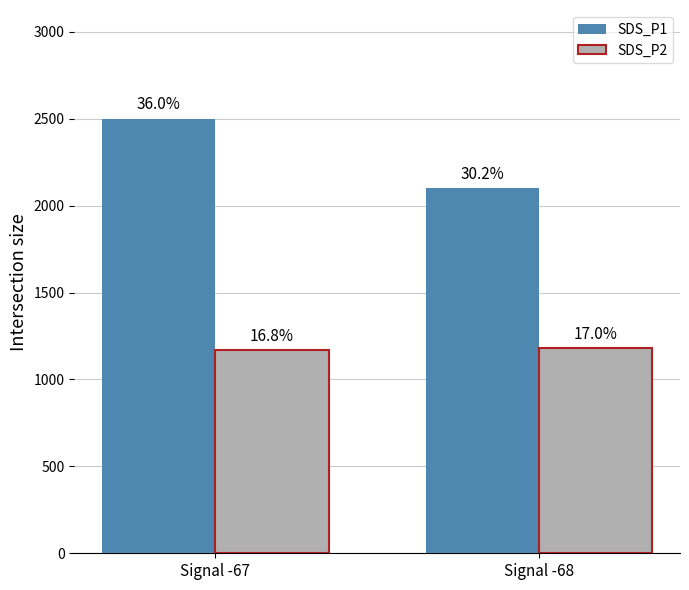

Does the chart contain stacked bars?

No